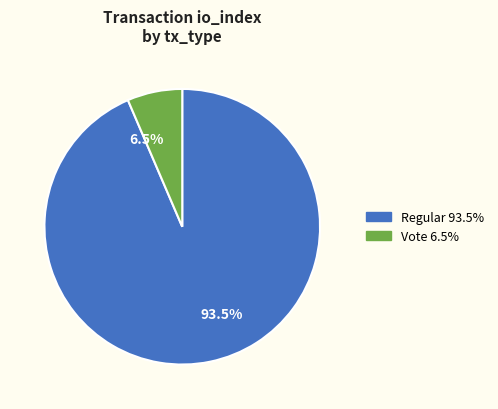

Which category accounts for the majority?

93.5%